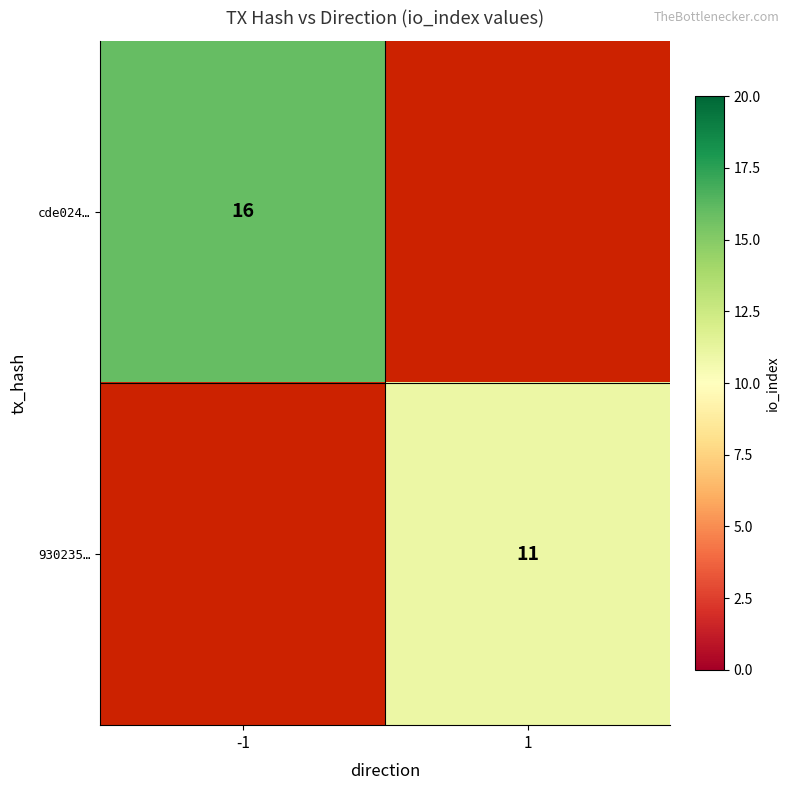

The value of 930235… at 1 is 11. True or false?

True